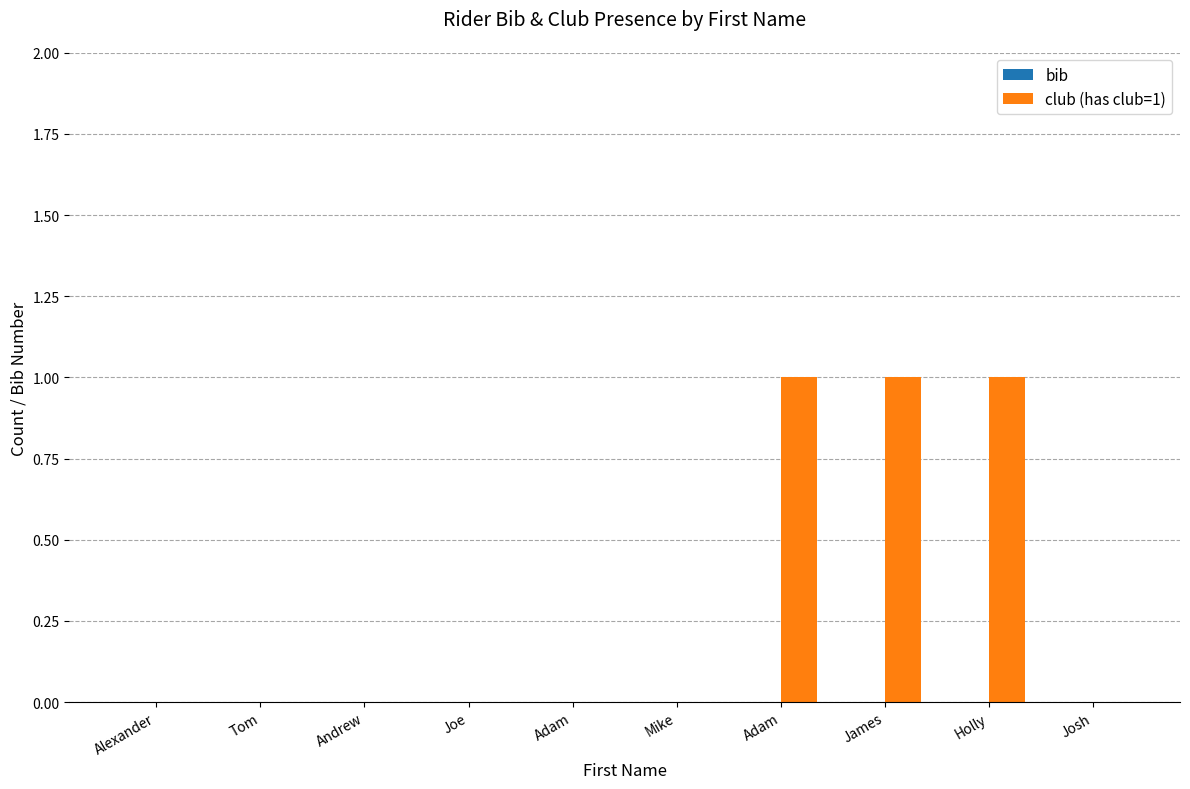

Are the bars horizontal?

No